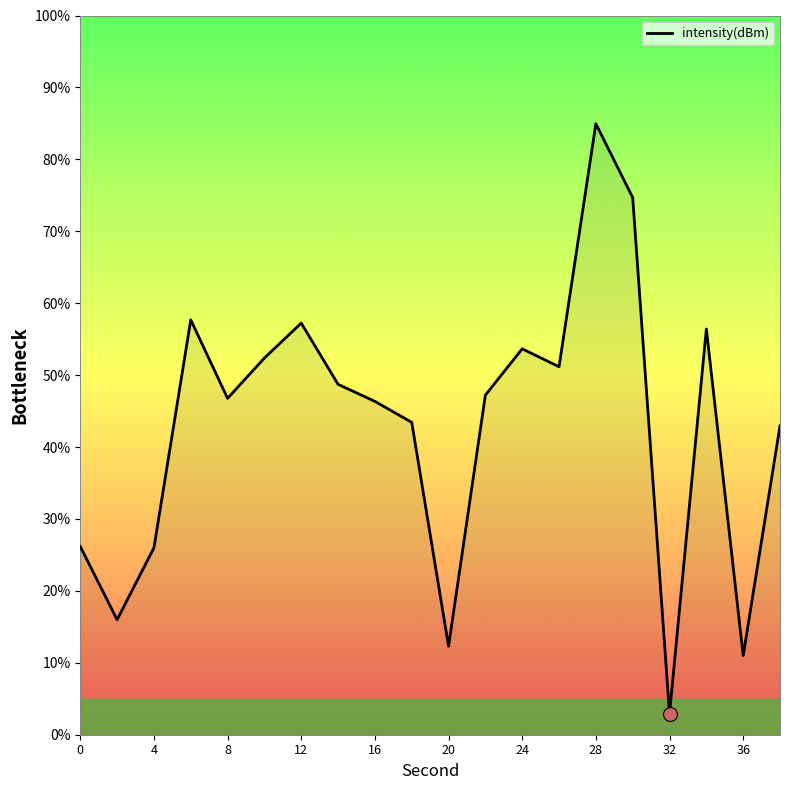

What is the smallest value displayed?

2.9